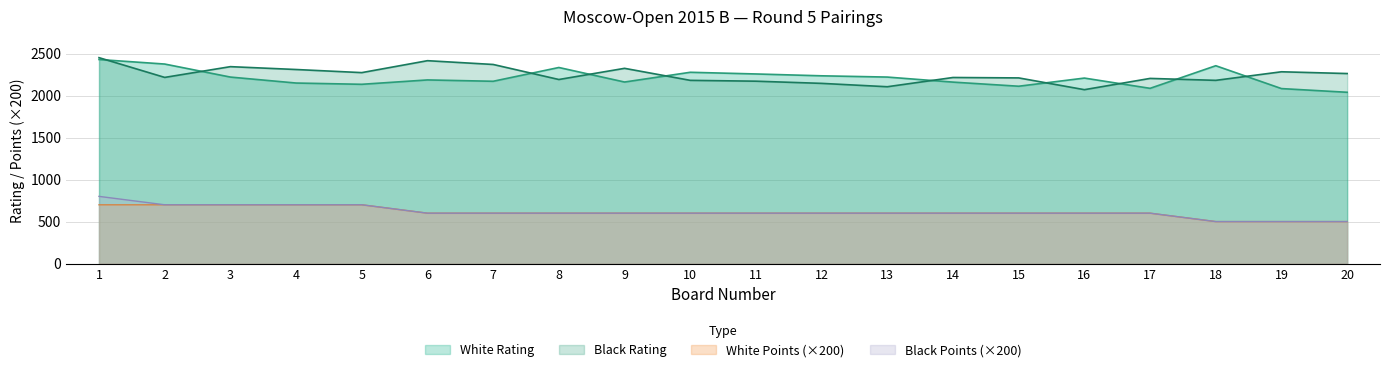

List the labels in order of White Points value, smallest first.

18, 19, 20, 6, 7, 8, 9, 10, 11, 12, 13, 14, 15, 16, 17, 1, 2, 3, 4, 5